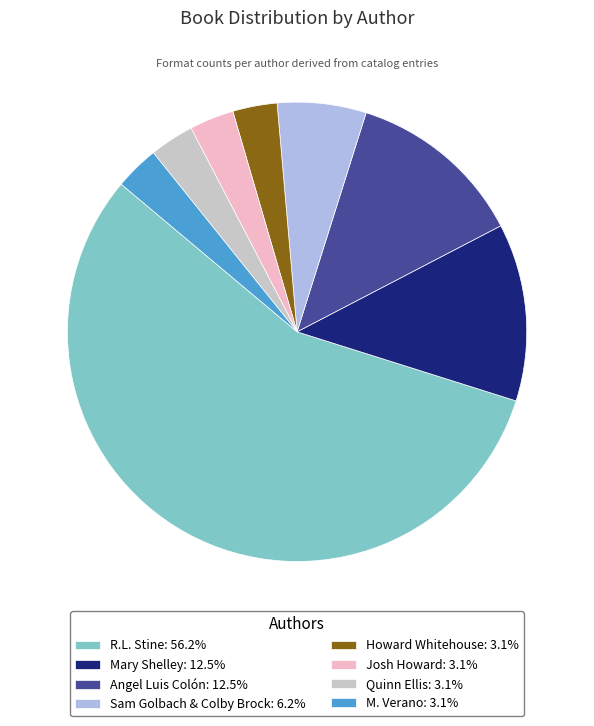

Combined, do Josh Howard: 3.1% and R.L. Stine: 56.2% account for over 50%?

Yes